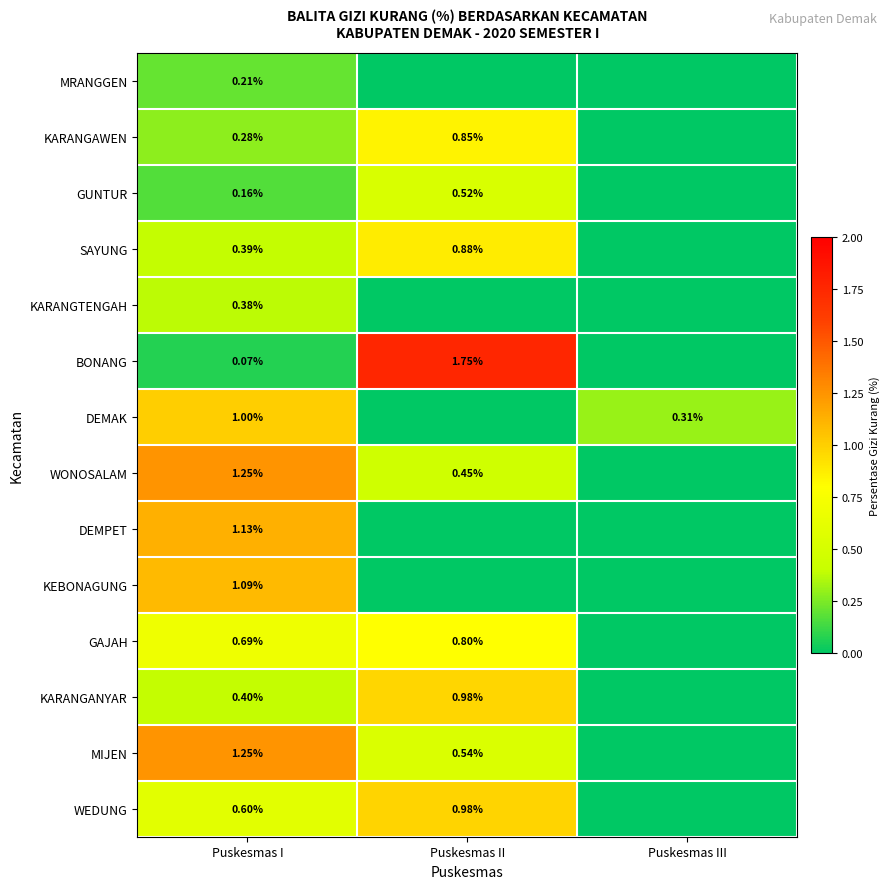

Is the value of SAYUNG at Puskesmas II greater than the value of KARANGAWEN at Puskesmas II?

Yes